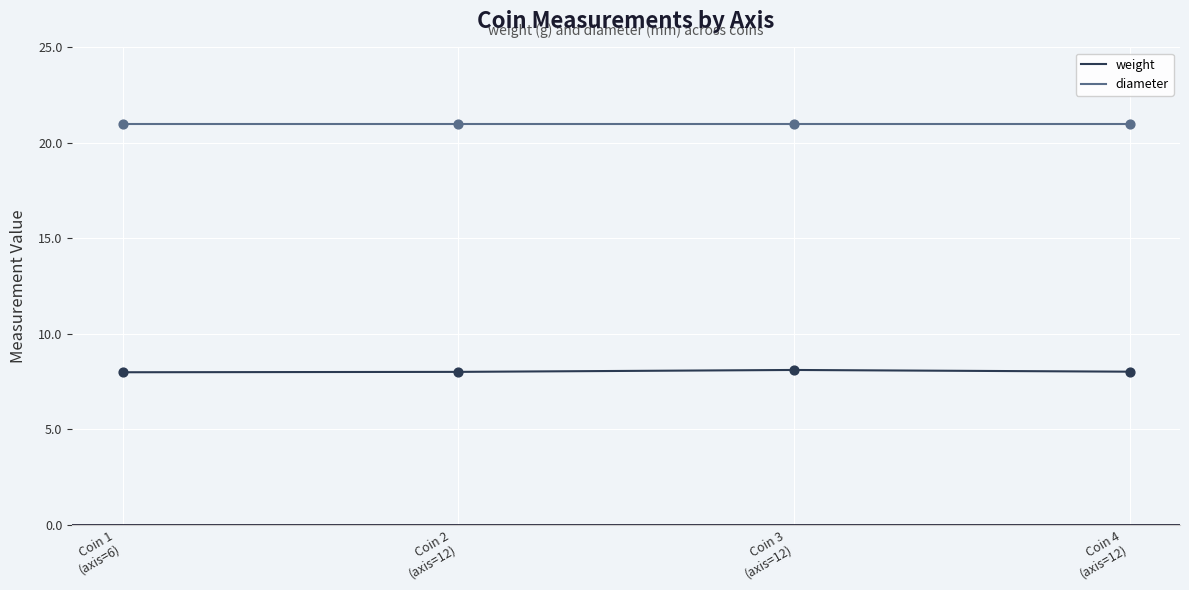

What are all the series names shown in the legend?

weight, diameter